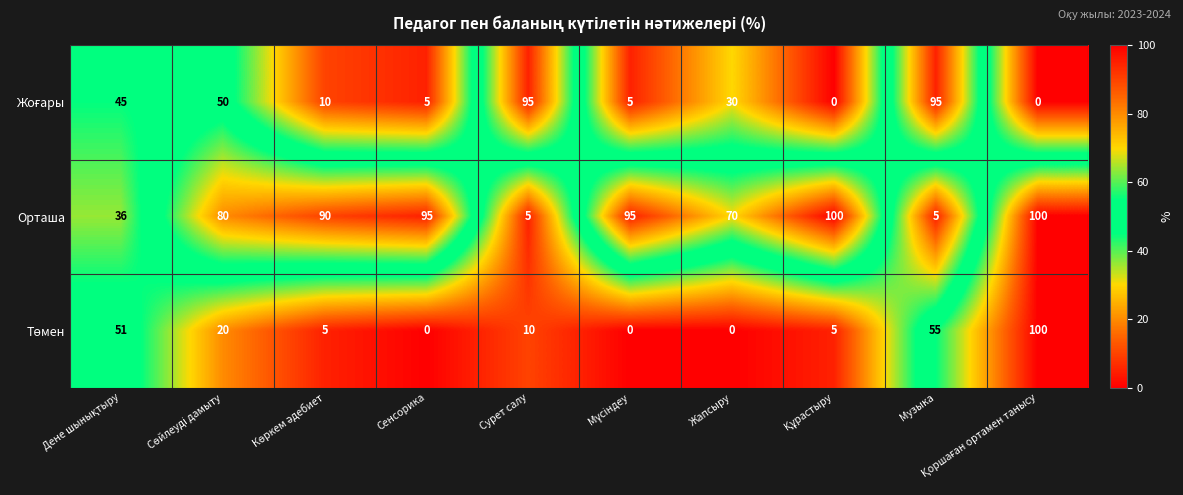

Is it true that Орташа equals 2 at Музыка?

False